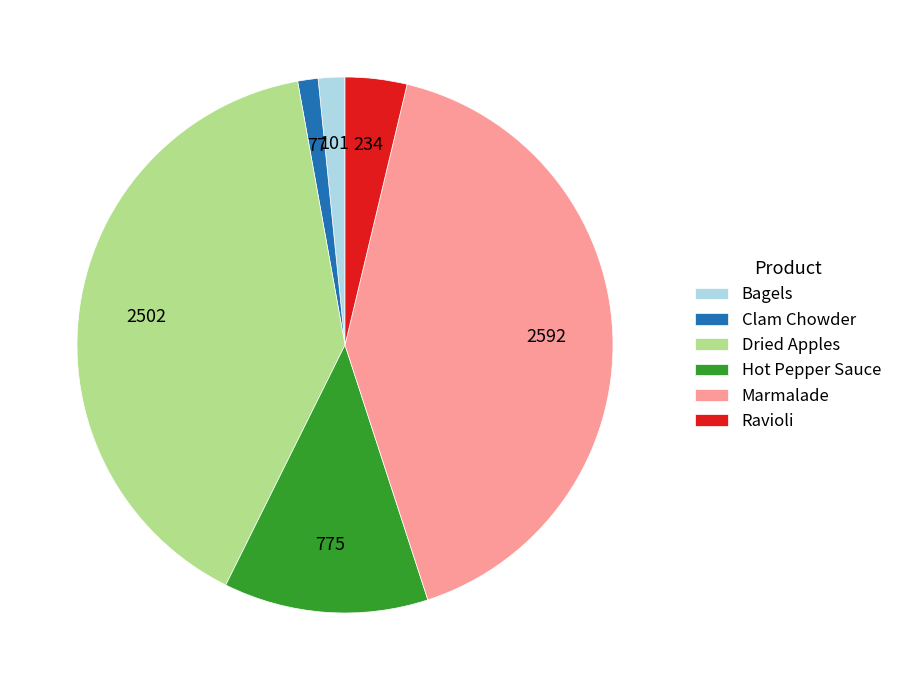

What is the largest slice in the pie chart?

Marmalade